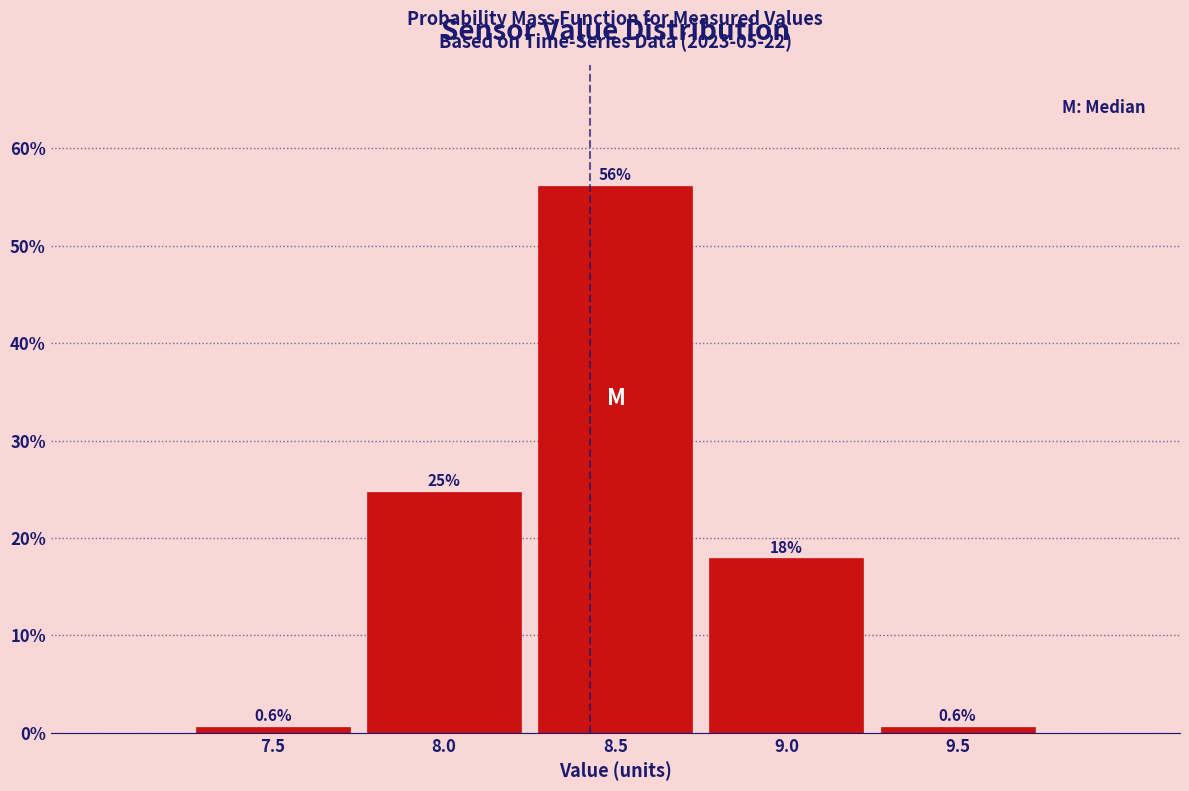

Reading left to right, list all the values displayed in this chart.

7.5=0.6	8.0=24.7	8.5=56.2	9.0=17.9	9.5=0.6